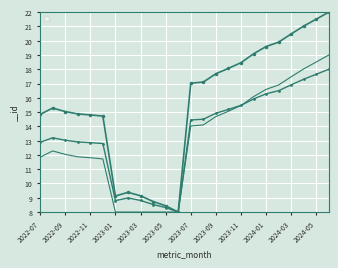

At which label does the data first exceed 17?

2023-07